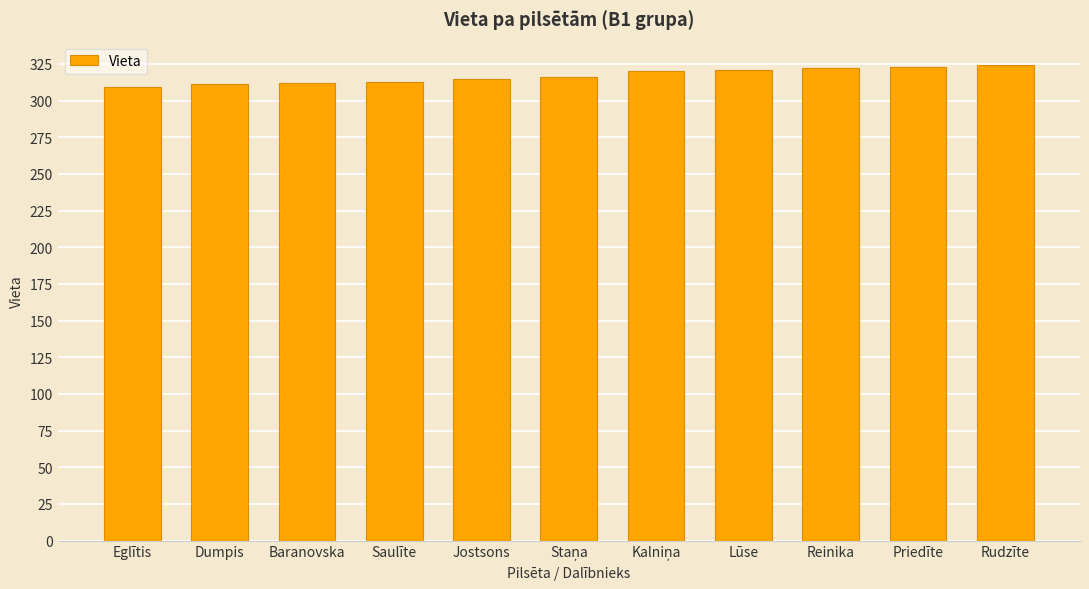

How many data points are less than 316?

5